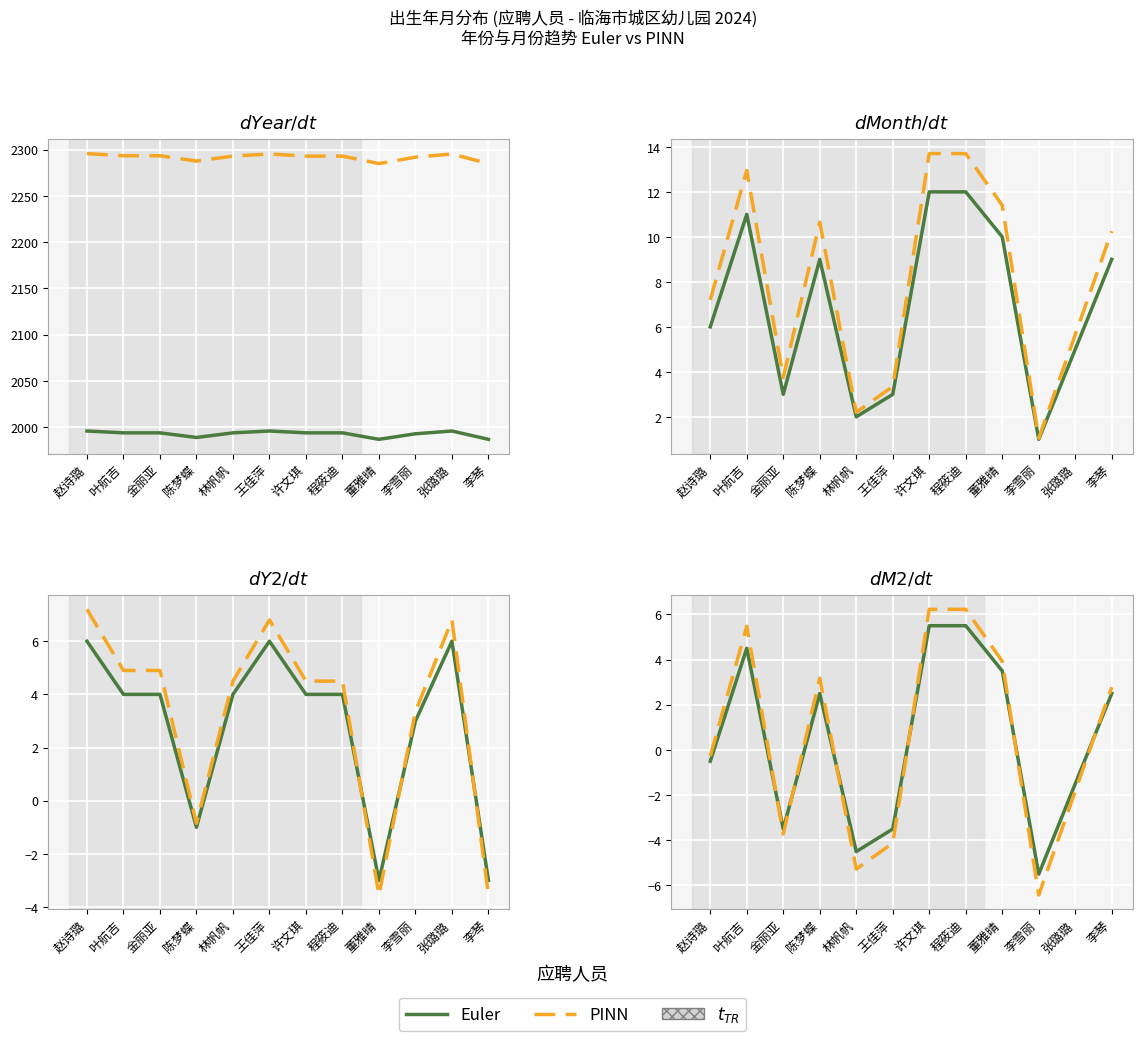

What is the spread (max minus min) of values at 张璐璐?

0.3